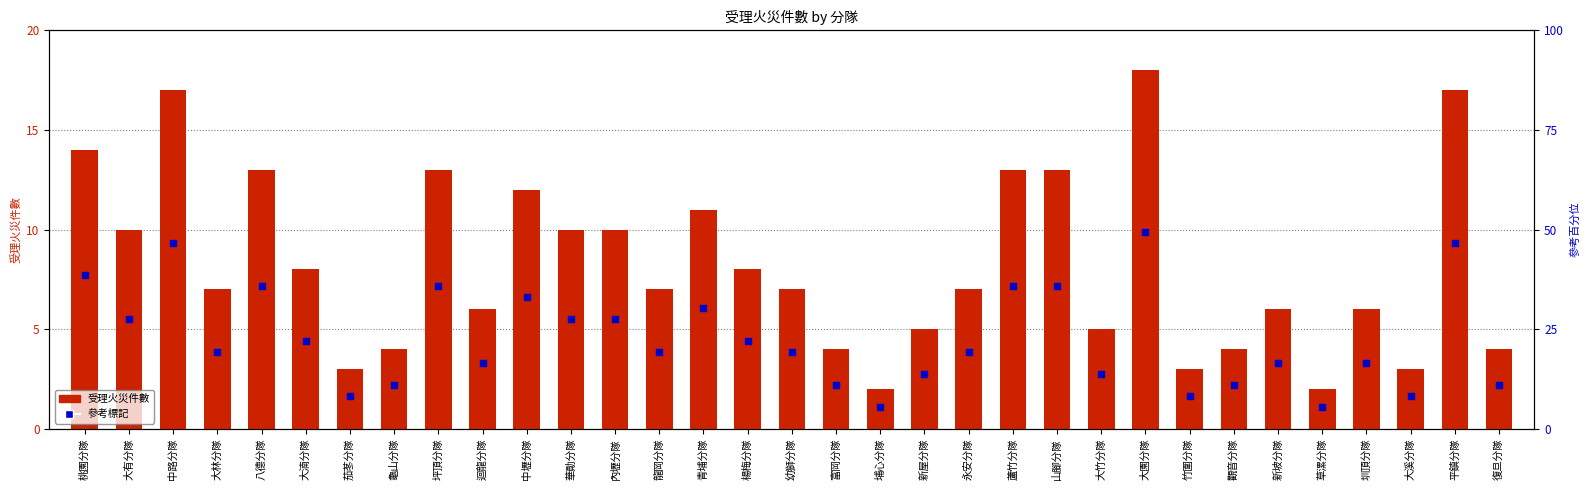

Is the value of 參考標記 at 山腳分隊 greater than the value of 受理火災件數 at 新坡分隊?

Yes